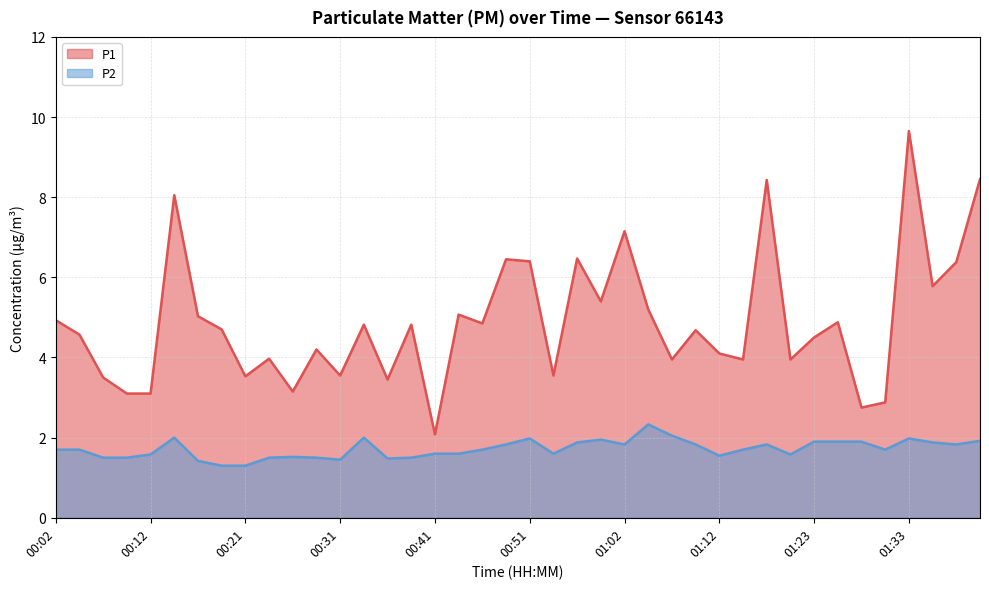

The P2 series shows 1.6 at 00:12. True or false?

True